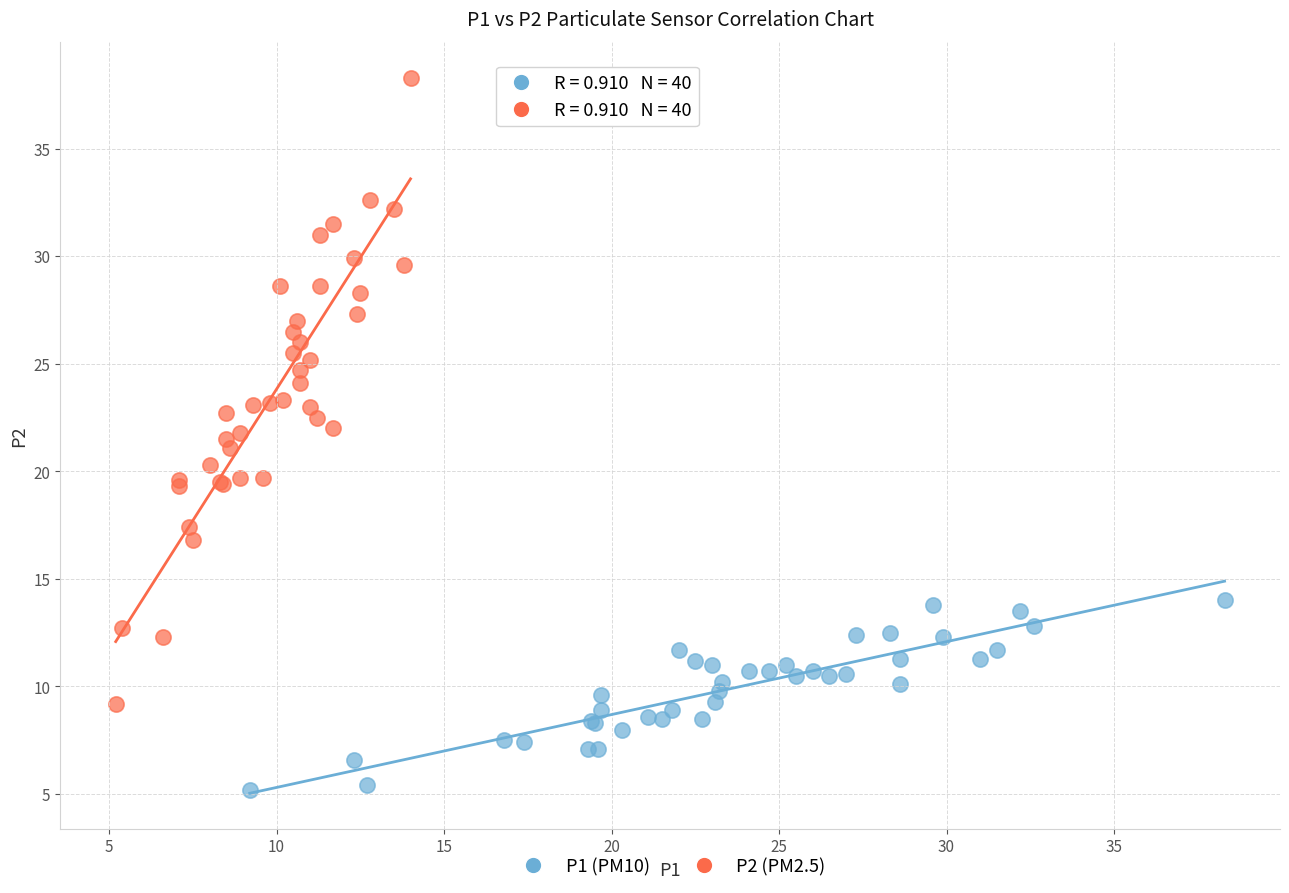

Which series reaches the maximum Y coordinate?

P2 (PM2.5)